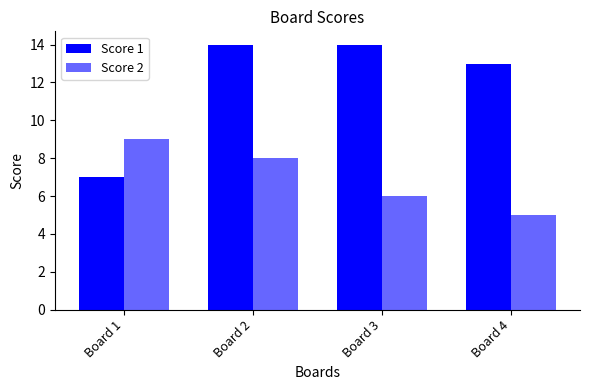

At which label does Score 2 first exceed 8?

Board 1